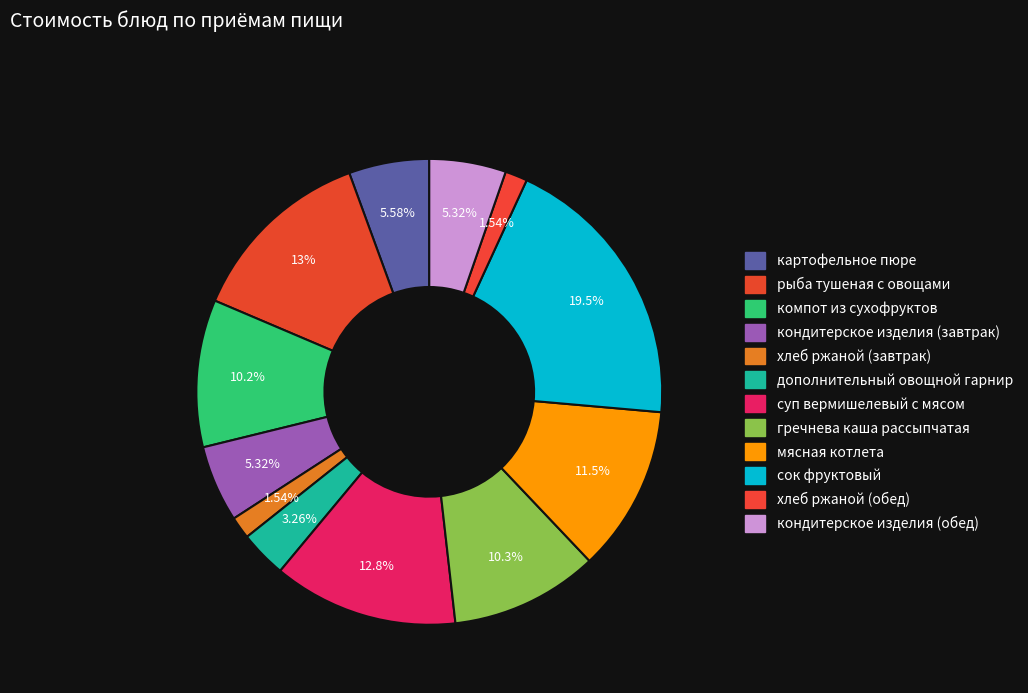

Which slice is the largest?

сок фруктовый